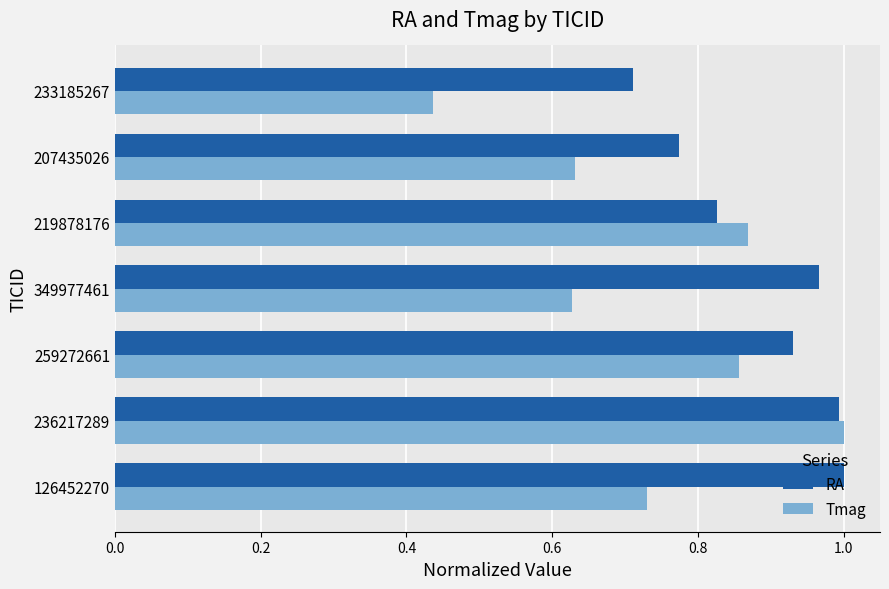

Count the number of data series in this chart.

2